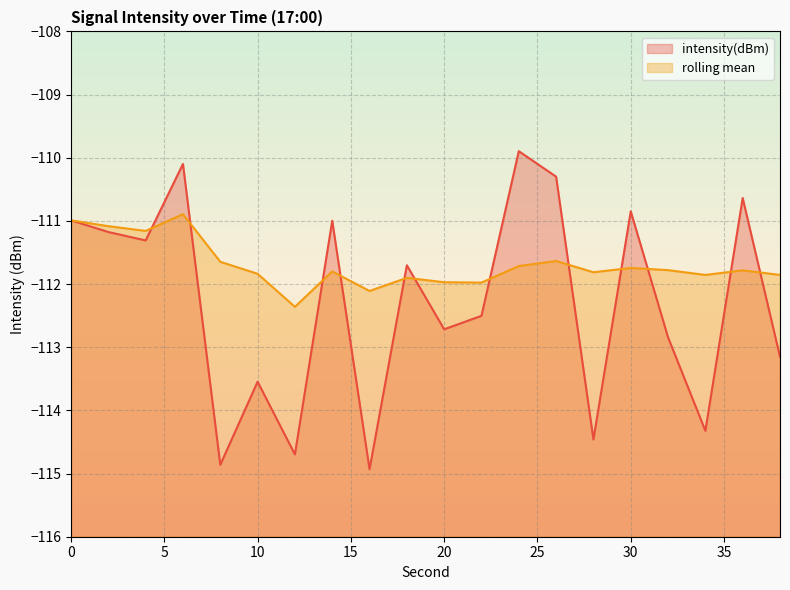

What is the difference between the highest and lowest values at 32?

1.1